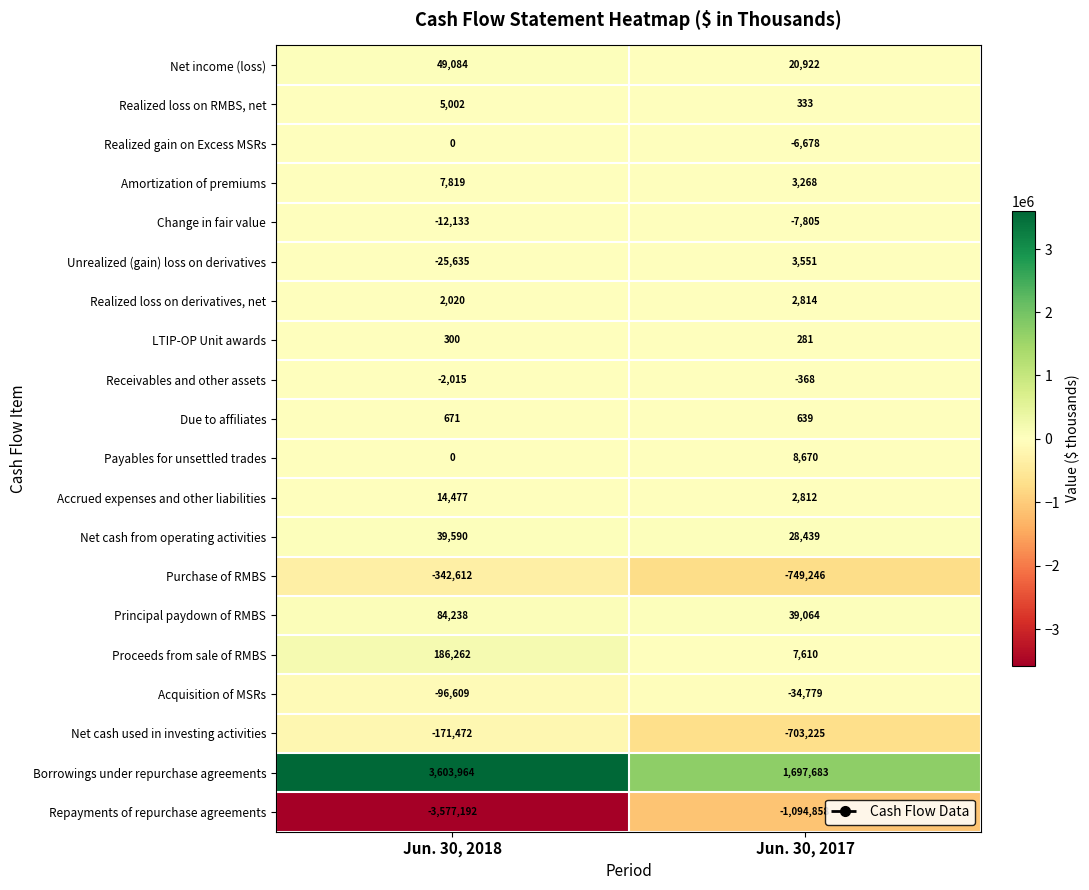

At Jun. 30, 2017, list the series in order from smallest to largest.

Repayments of repurchase agreements, Purchase of RMBS, Net cash used in investing activities, Acquisition of MSRs, Change in fair value, Realized gain on Excess MSRs, Receivables and other assets, LTIP-OP Unit awards, Realized loss on RMBS, net, Due to affiliates, Accrued expenses and other liabilities, Realized loss on derivatives, net, Amortization of premiums, Unrealized (gain) loss on derivatives, Proceeds from sale of RMBS, Payables for unsettled trades, Net income (loss), Net cash from operating activities, Principal paydown of RMBS, Borrowings under repurchase agreements